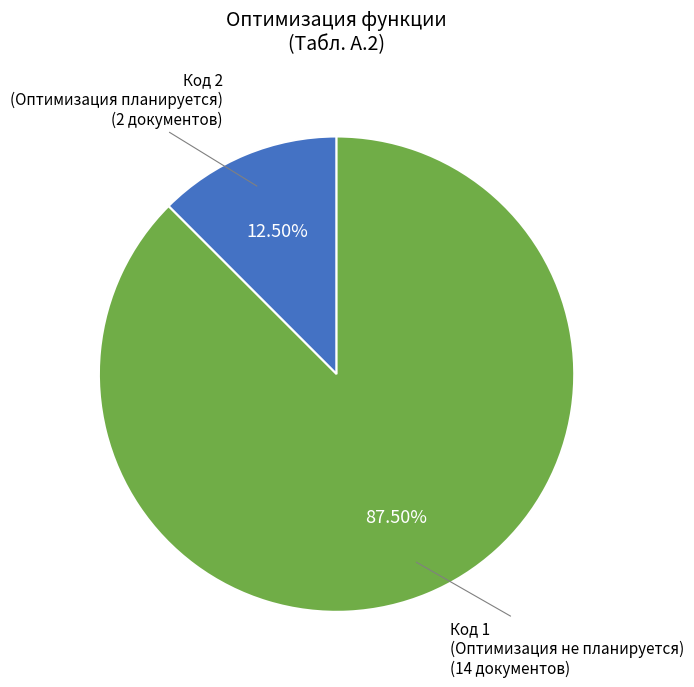

Is there a majority slice in this chart?

Yes